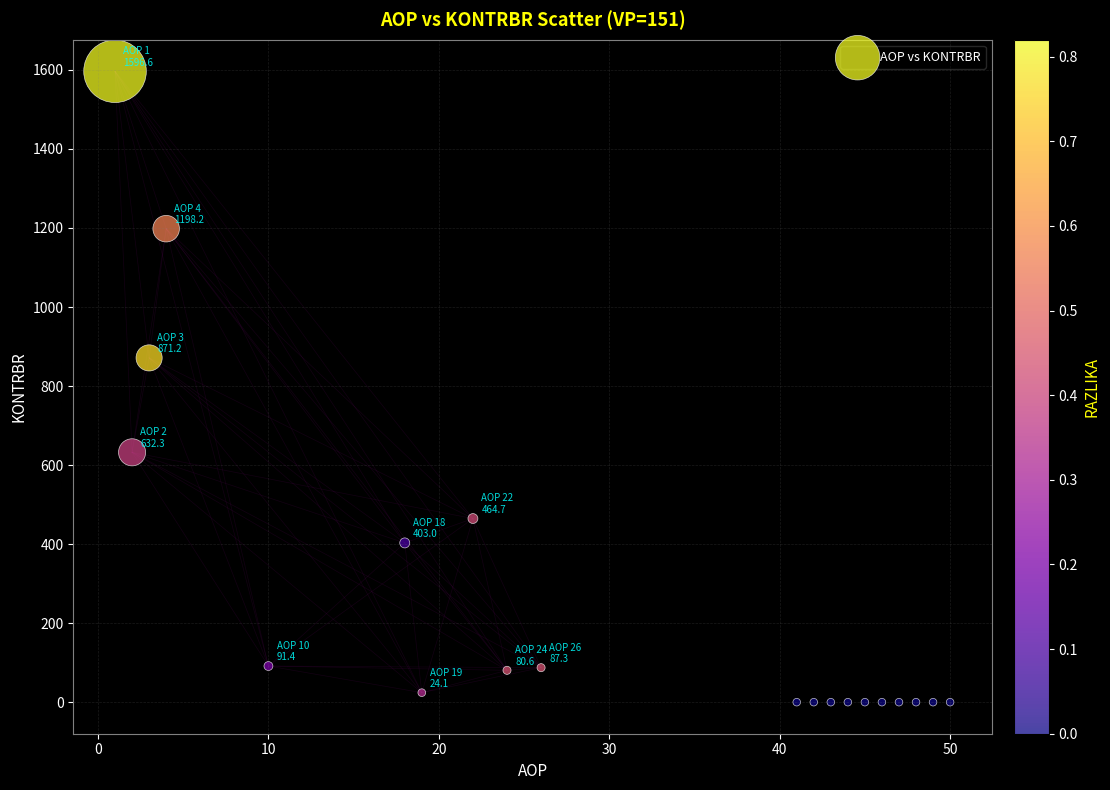

What Y value in the scatter plot is closest to 798?

871.2